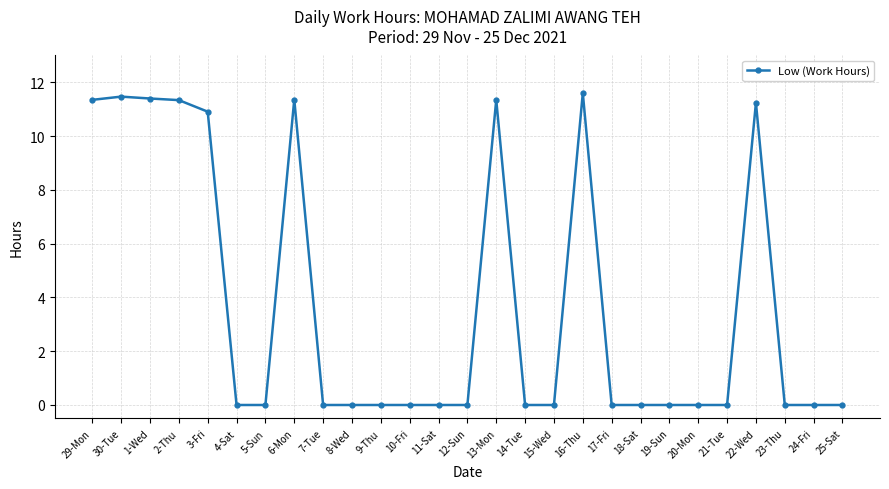

What is the average value?

3.8